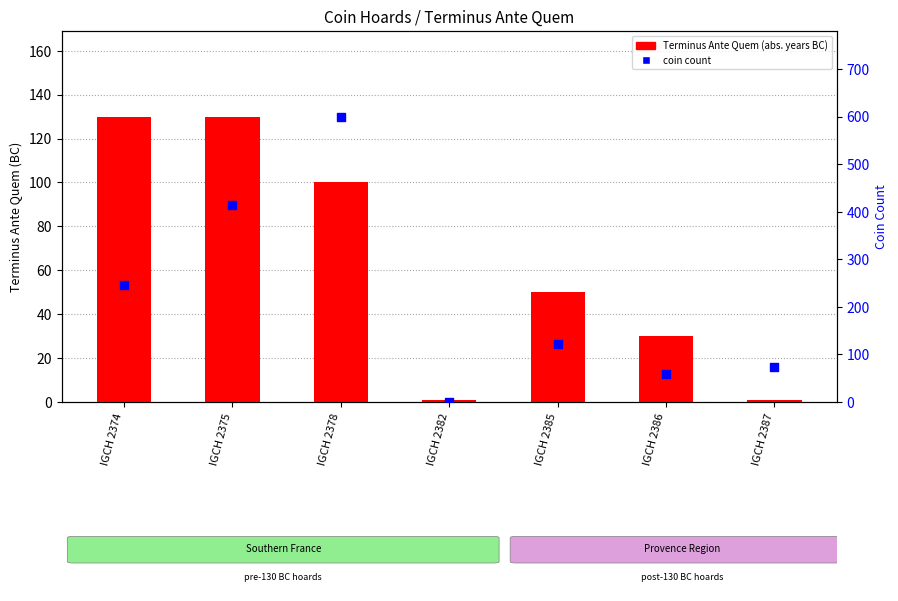

Which series has the largest total across all categories?

coin count